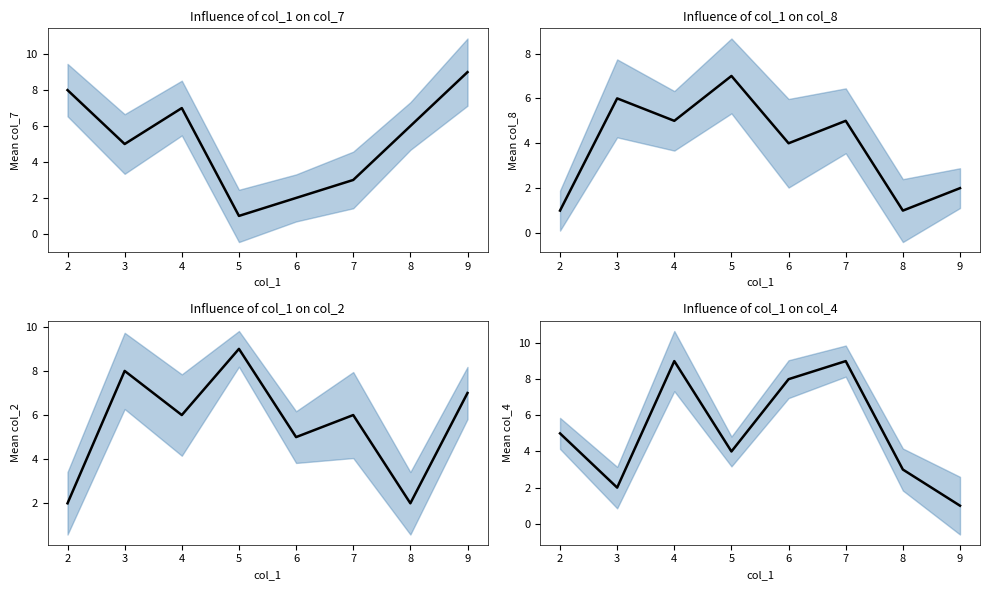

How many data points in col_4 are less than 5?

4